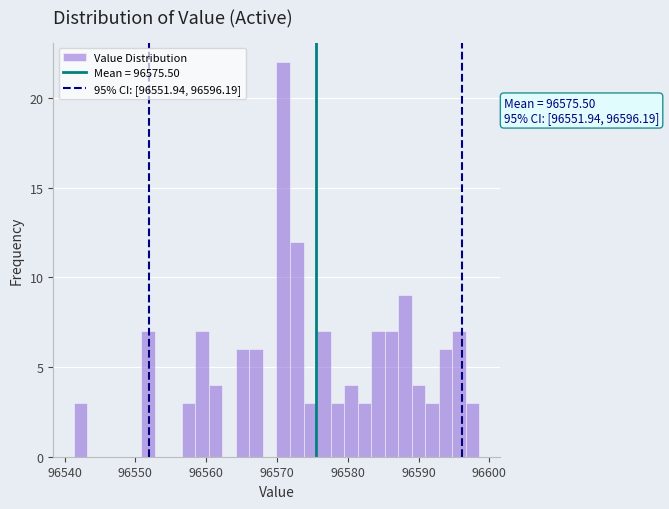

Read against the x-axis, roughly where is the centre of the tallest bar?

96571